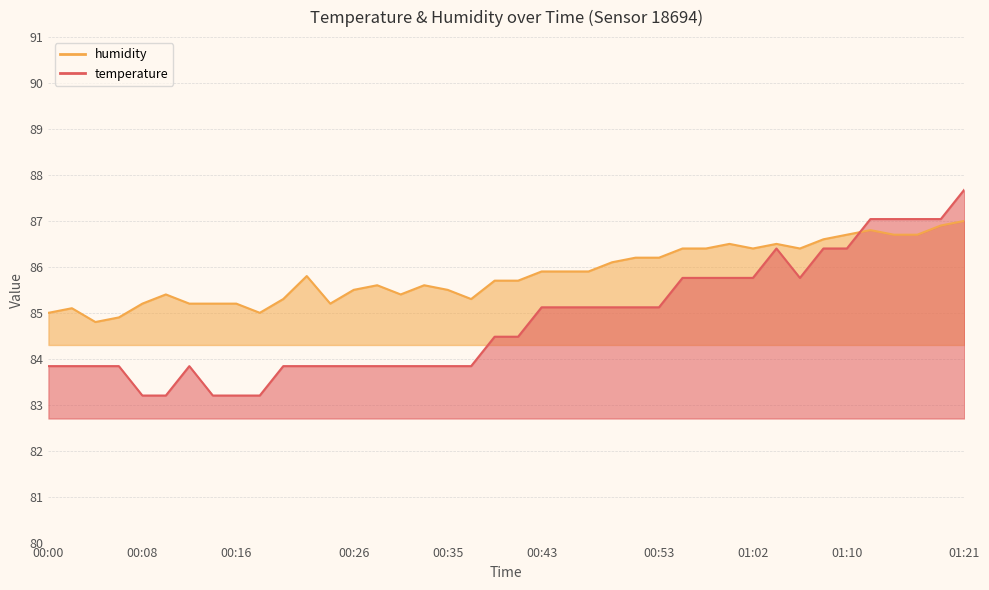

Is it true that temperature equals 86.4 at 01:04?

True